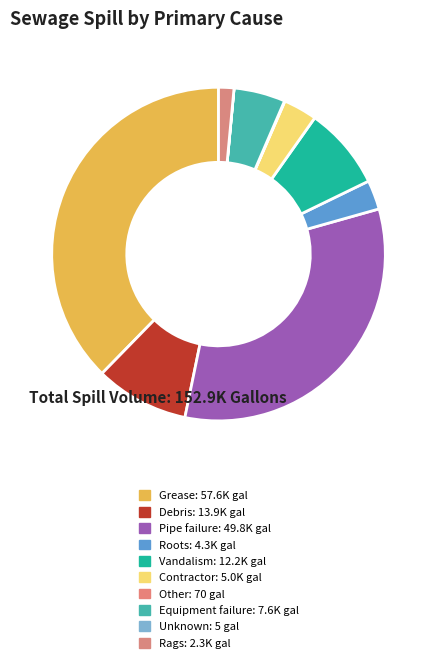

The Equipment failure slice represents 5% of the pie. True or false?

True